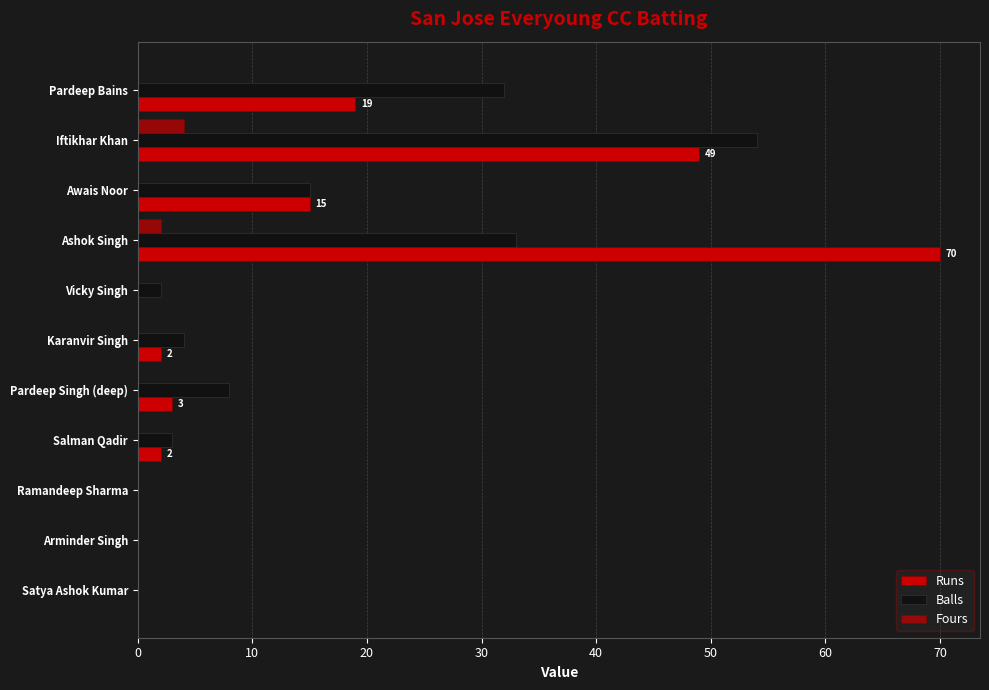

What is the sum of all Balls values?

151